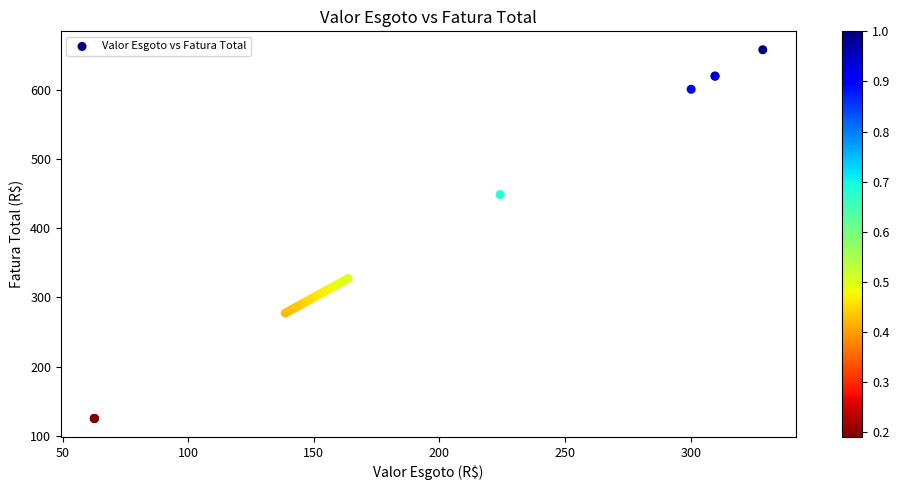

What Y value in the scatter plot is closest to 391?

448.3